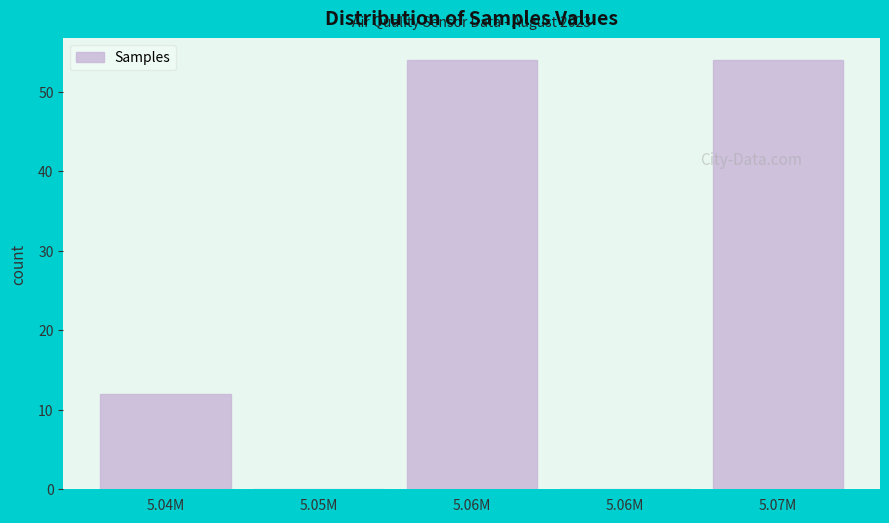

How many data points does each series have?

5